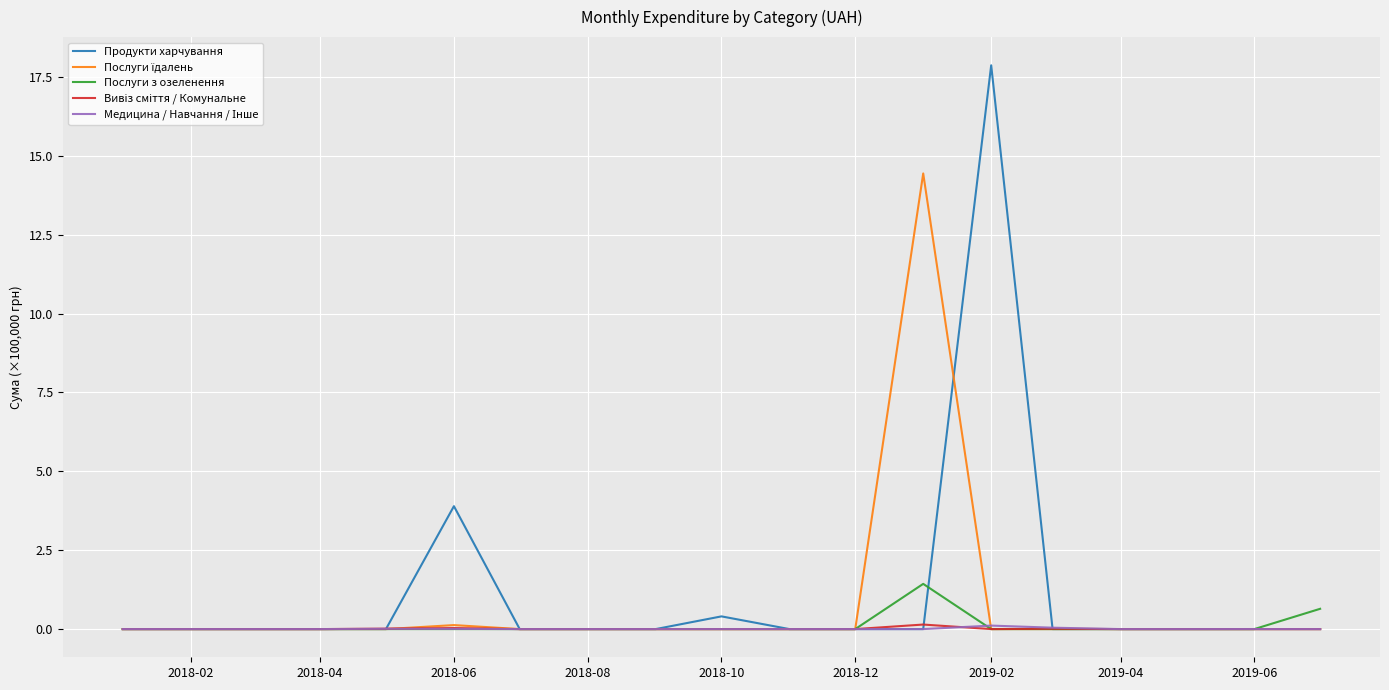

At how many categories does at least one series exceed 6?

2